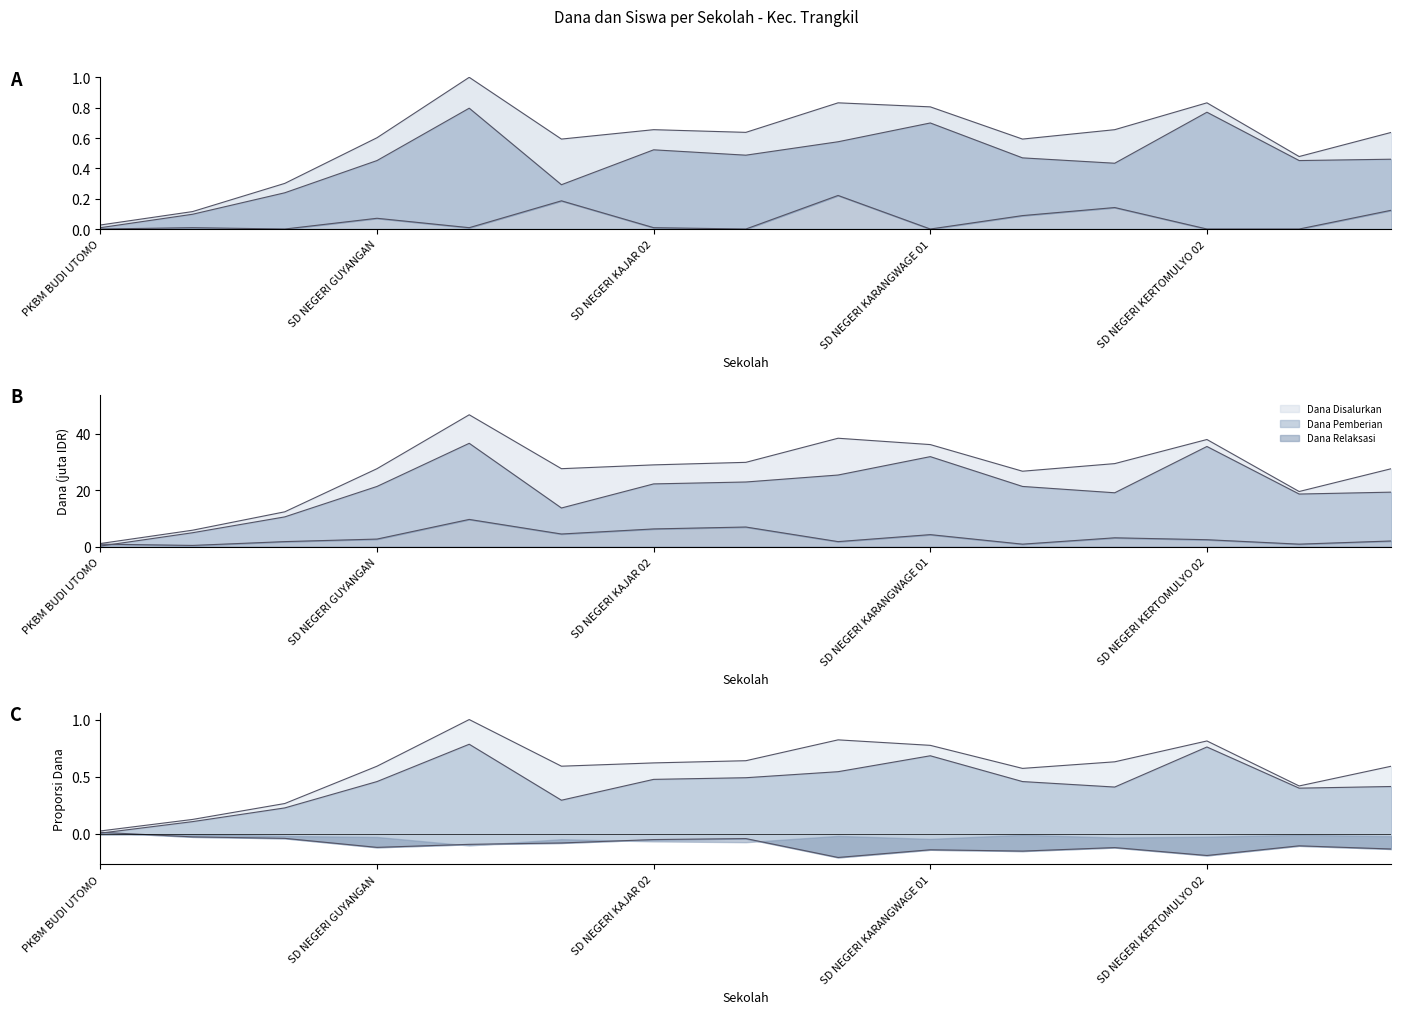

Between SD NEGERI KAJAR 01 and SD NEGERI KAJAR 02, which series saw the biggest shift?

Dana Pemberian